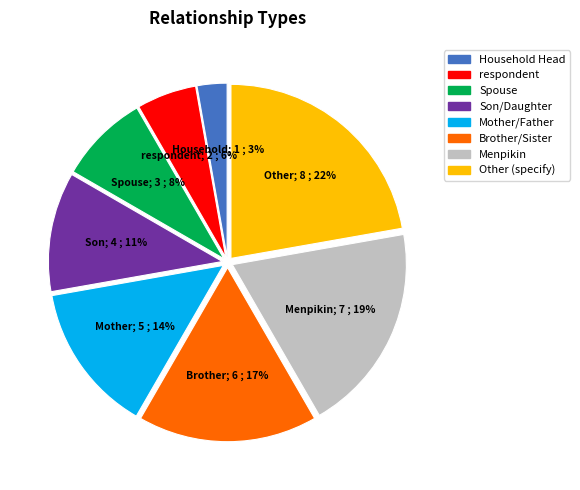

Is there a majority slice in this chart?

No